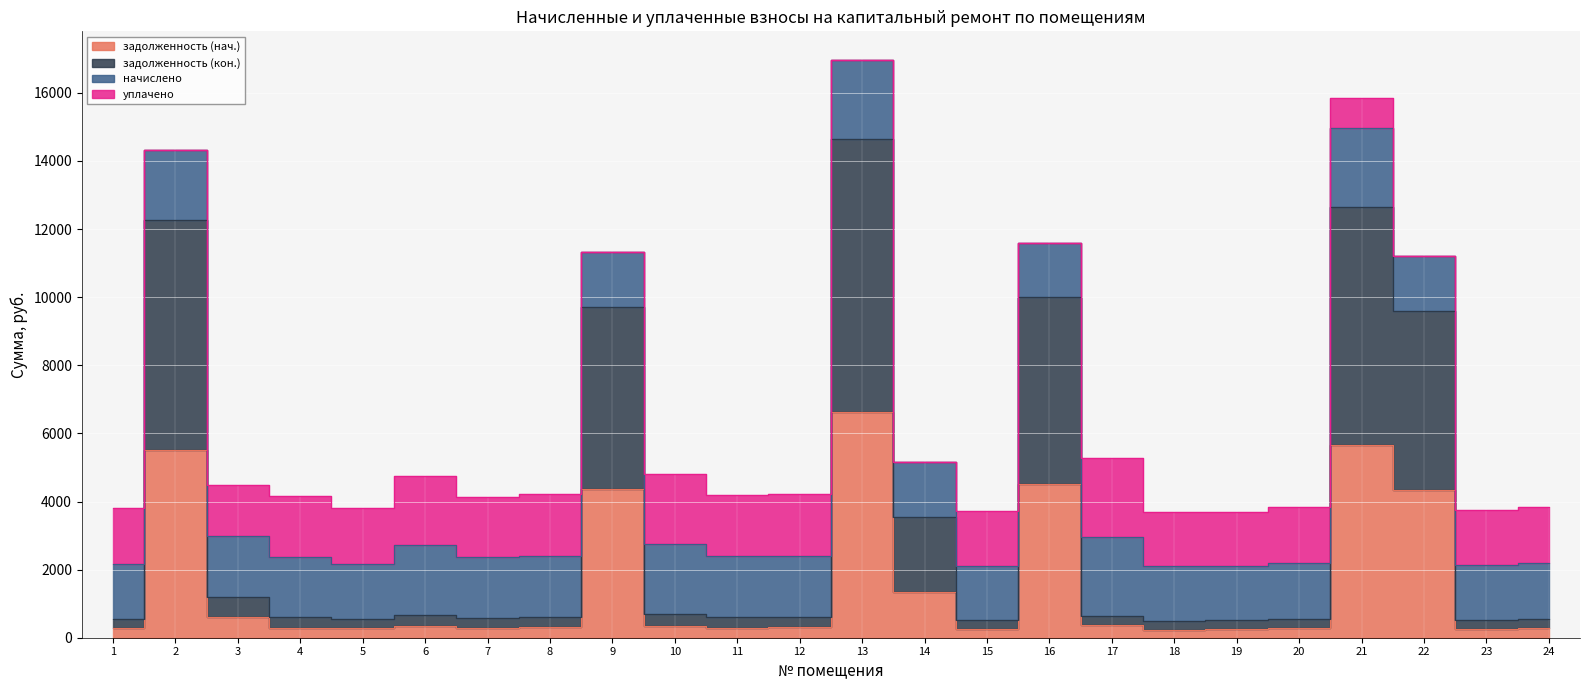

At which category is the sum across all series the highest?

13